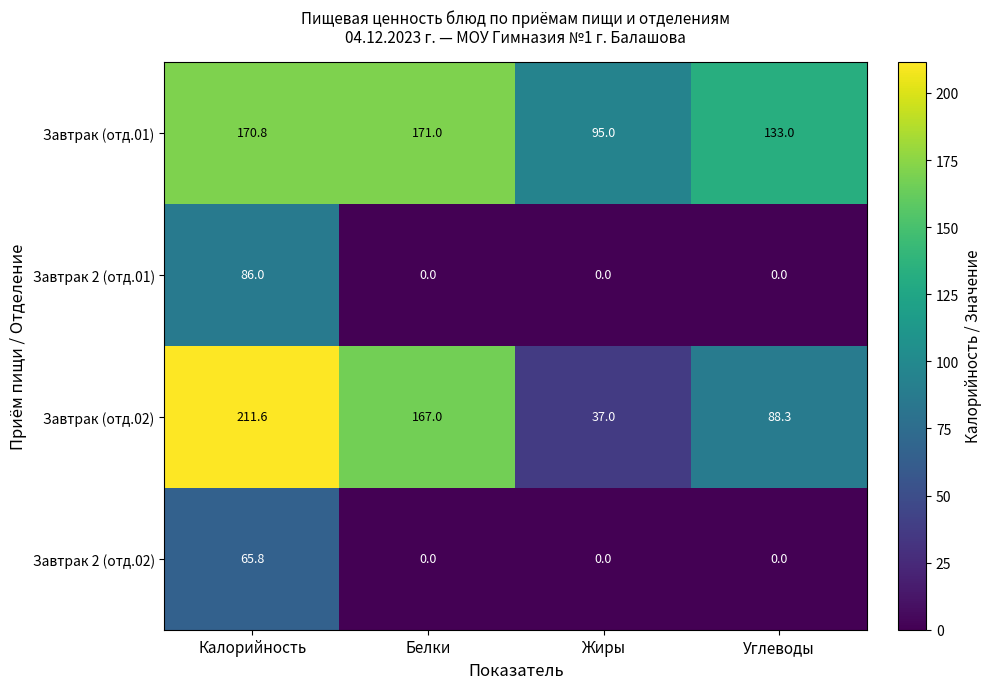

Rank the series by their maximum value, from lowest to highest.

Завтрак 2 (отд.02), Завтрак 2 (отд.01), Завтрак (отд.01), Завтрак (отд.02)